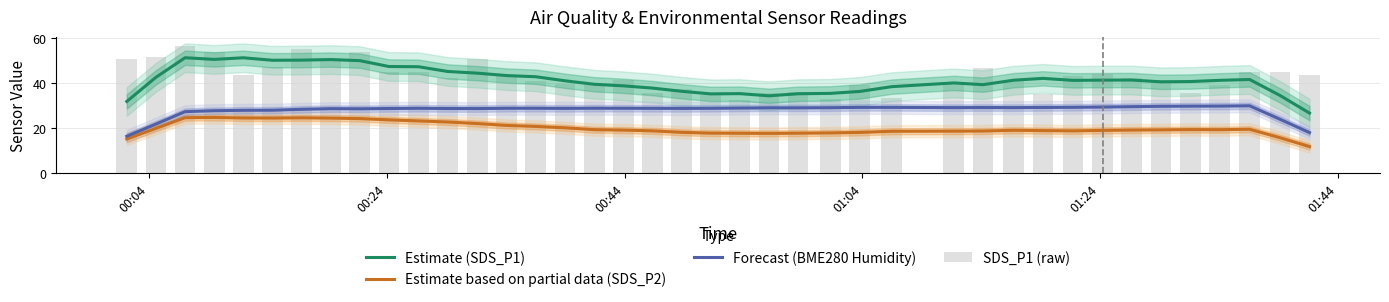

What is the difference between the maximum and minimum values in the Estimate based on partial data (SDS_P2) series?

13.0